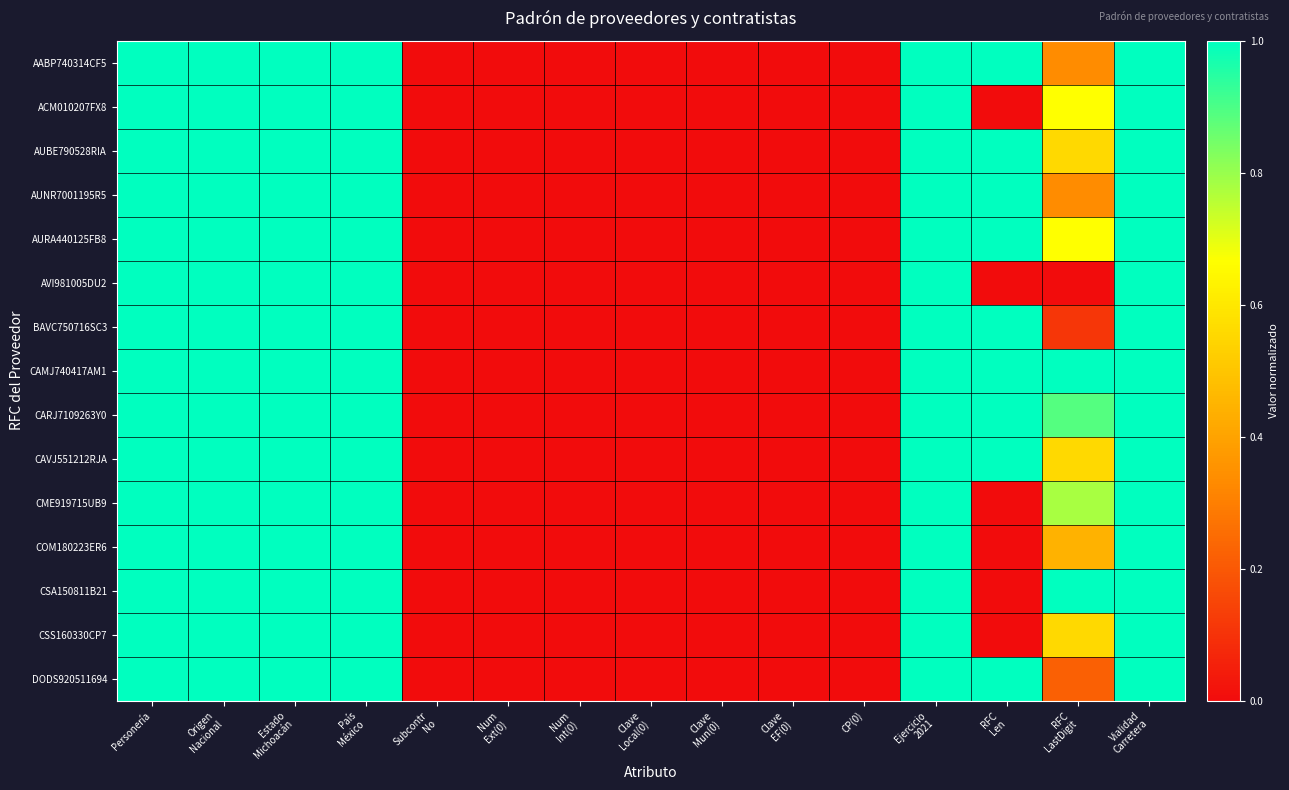

Reading right to left, list all the values displayed in this chart.

AABP740314CF5: Vialidad
Carretera=1.0	RFC
LastDigit=0.3	RFC
Len=1.0	Ejercicio
2021=1.0	CP(0)=0.0	Clave
EF(0)=0.0	Clave
Mun(0)=0.0	Clave
Local(0)=0.0	Num
Int(0)=0.0	Num
Ext(0)=0.0	Subcontr
No=0.0	País
México=1.0	Estado
Michoacán=1.0	Origen
Nacional=1.0	Personería=1.0
ACM010207FX8: Vialidad
Carretera=1.0	RFC
LastDigit=0.7	RFC
Len=0.0	Ejercicio
2021=1.0	CP(0)=0.0	Clave
EF(0)=0.0	Clave
Mun(0)=0.0	Clave
Local(0)=0.0	Num
Int(0)=0.0	Num
Ext(0)=0.0	Subcontr
No=0.0	País
México=1.0	Estado
Michoacán=1.0	Origen
Nacional=1.0	Personería=1.0
AUBE790528RIA: Vialidad
Carretera=1.0	RFC
LastDigit=0.6	RFC
Len=1.0	Ejercicio
2021=1.0	CP(0)=0.0	Clave
EF(0)=0.0	Clave
Mun(0)=0.0	Clave
Local(0)=0.0	Num
Int(0)=0.0	Num
Ext(0)=0.0	Subcontr
No=0.0	País
México=1.0	Estado
Michoacán=1.0	Origen
Nacional=1.0	Personería=1.0
AUNR7001195R5: Vialidad
Carretera=1.0	RFC
LastDigit=0.3	RFC
Len=1.0	Ejercicio
2021=1.0	CP(0)=0.0	Clave
EF(0)=0.0	Clave
Mun(0)=0.0	Clave
Local(0)=0.0	Num
Int(0)=0.0	Num
Ext(0)=0.0	Subcontr
No=0.0	País
México=1.0	Estado
Michoacán=1.0	Origen
Nacional=1.0	Personería=1.0
AURA440125FB8: Vialidad
Carretera=1.0	RFC
LastDigit=0.7	RFC
Len=1.0	Ejercicio
2021=1.0	CP(0)=0.0	Clave
EF(0)=0.0	Clave
Mun(0)=0.0	Clave
Local(0)=0.0	Num
Int(0)=0.0	Num
Ext(0)=0.0	Subcontr
No=0.0	País
México=1.0	Estado
Michoacán=1.0	Origen
Nacional=1.0	Personería=1.0
AVI981005DU2: Vialidad
Carretera=1.0	RFC
LastDigit=0.0	RFC
Len=0.0	Ejercicio
2021=1.0	CP(0)=0.0	Clave
EF(0)=0.0	Clave
Mun(0)=0.0	Clave
Local(0)=0.0	Num
Int(0)=0.0	Num
Ext(0)=0.0	Subcontr
No=0.0	País
México=1.0	Estado
Michoacán=1.0	Origen
Nacional=1.0	Personería=1.0
BAVC750716SC3: Vialidad
Carretera=1.0	RFC
LastDigit=0.1	RFC
Len=1.0	Ejercicio
2021=1.0	CP(0)=0.0	Clave
EF(0)=0.0	Clave
Mun(0)=0.0	Clave
Local(0)=0.0	Num
Int(0)=0.0	Num
Ext(0)=0.0	Subcontr
No=0.0	País
México=1.0	Estado
Michoacán=1.0	Origen
Nacional=1.0	Personería=1.0
CAMJ740417AM1: Vialidad
Carretera=1.0	RFC
LastDigit=1.0	RFC
Len=1.0	Ejercicio
2021=1.0	CP(0)=0.0	Clave
EF(0)=0.0	Clave
Mun(0)=0.0	Clave
Local(0)=0.0	Num
Int(0)=0.0	Num
Ext(0)=0.0	Subcontr
No=0.0	País
México=1.0	Estado
Michoacán=1.0	Origen
Nacional=1.0	Personería=1.0
CARJ7109263Y0: Vialidad
Carretera=1.0	RFC
LastDigit=0.9	RFC
Len=1.0	Ejercicio
2021=1.0	CP(0)=0.0	Clave
EF(0)=0.0	Clave
Mun(0)=0.0	Clave
Local(0)=0.0	Num
Int(0)=0.0	Num
Ext(0)=0.0	Subcontr
No=0.0	País
México=1.0	Estado
Michoacán=1.0	Origen
Nacional=1.0	Personería=1.0
CAVJ551212RJA: Vialidad
Carretera=1.0	RFC
LastDigit=0.6	RFC
Len=1.0	Ejercicio
2021=1.0	CP(0)=0.0	Clave
EF(0)=0.0	Clave
Mun(0)=0.0	Clave
Local(0)=0.0	Num
Int(0)=0.0	Num
Ext(0)=0.0	Subcontr
No=0.0	País
México=1.0	Estado
Michoacán=1.0	Origen
Nacional=1.0	Personería=1.0
CME919715UB9: Vialidad
Carretera=1.0	RFC
LastDigit=0.8	RFC
Len=0.0	Ejercicio
2021=1.0	CP(0)=0.0	Clave
EF(0)=0.0	Clave
Mun(0)=0.0	Clave
Local(0)=0.0	Num
Int(0)=0.0	Num
Ext(0)=0.0	Subcontr
No=0.0	País
México=1.0	Estado
Michoacán=1.0	Origen
Nacional=1.0	Personería=1.0
COM180223ER6: Vialidad
Carretera=1.0	RFC
LastDigit=0.4	RFC
Len=0.0	Ejercicio
2021=1.0	CP(0)=0.0	Clave
EF(0)=0.0	Clave
Mun(0)=0.0	Clave
Local(0)=0.0	Num
Int(0)=0.0	Num
Ext(0)=0.0	Subcontr
No=0.0	País
México=1.0	Estado
Michoacán=1.0	Origen
Nacional=1.0	Personería=1.0
CSA150811B21: Vialidad
Carretera=1.0	RFC
LastDigit=1.0	RFC
Len=0.0	Ejercicio
2021=1.0	CP(0)=0.0	Clave
EF(0)=0.0	Clave
Mun(0)=0.0	Clave
Local(0)=0.0	Num
Int(0)=0.0	Num
Ext(0)=0.0	Subcontr
No=0.0	País
México=1.0	Estado
Michoacán=1.0	Origen
Nacional=1.0	Personería=1.0
CSS160330CP7: Vialidad
Carretera=1.0	RFC
LastDigit=0.6	RFC
Len=0.0	Ejercicio
2021=1.0	CP(0)=0.0	Clave
EF(0)=0.0	Clave
Mun(0)=0.0	Clave
Local(0)=0.0	Num
Int(0)=0.0	Num
Ext(0)=0.0	Subcontr
No=0.0	País
México=1.0	Estado
Michoacán=1.0	Origen
Nacional=1.0	Personería=1.0
DODS920511694: Vialidad
Carretera=1.0	RFC
LastDigit=0.2	RFC
Len=1.0	Ejercicio
2021=1.0	CP(0)=0.0	Clave
EF(0)=0.0	Clave
Mun(0)=0.0	Clave
Local(0)=0.0	Num
Int(0)=0.0	Num
Ext(0)=0.0	Subcontr
No=0.0	País
México=1.0	Estado
Michoacán=1.0	Origen
Nacional=1.0	Personería=1.0